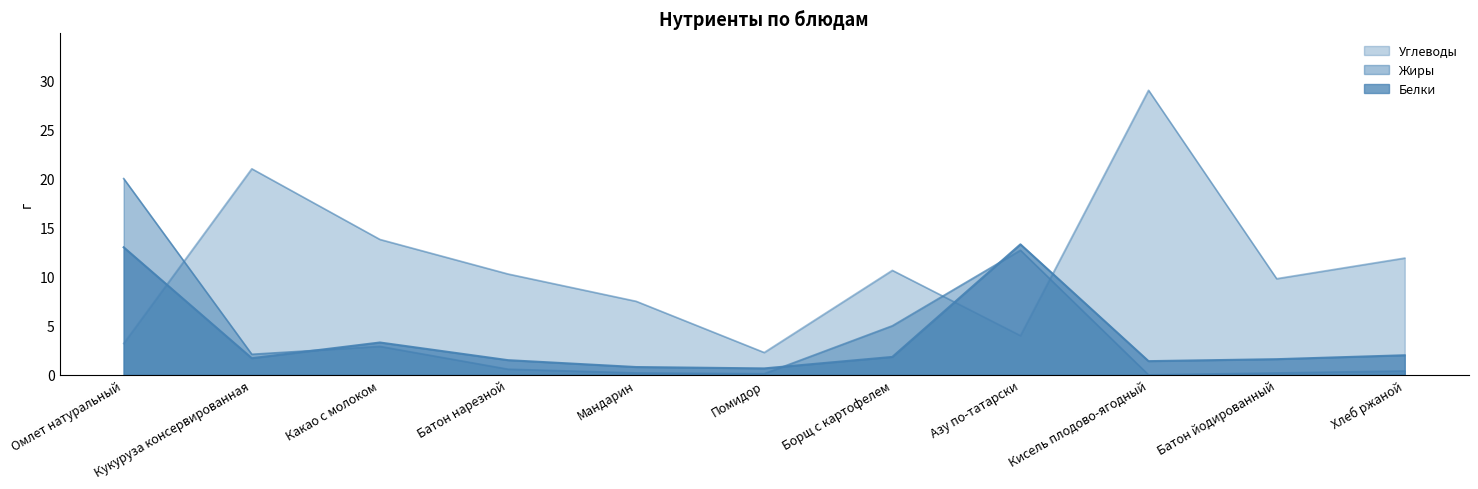

Reading right to left, transcribe all the data shown in this chart.

Белки: 2.0	1.6	1.4	13.3	1.8	0.7	0.8	1.5	3.3	1.7	13.0
Жиры: 0.4	0.2	0.0	12.7	5.0	0.1	0.2	0.6	2.9	2.1	20.0
Углеводы: 11.9	9.8	29.0	4.0	10.7	2.3	7.5	10.3	13.8	21.0	3.2